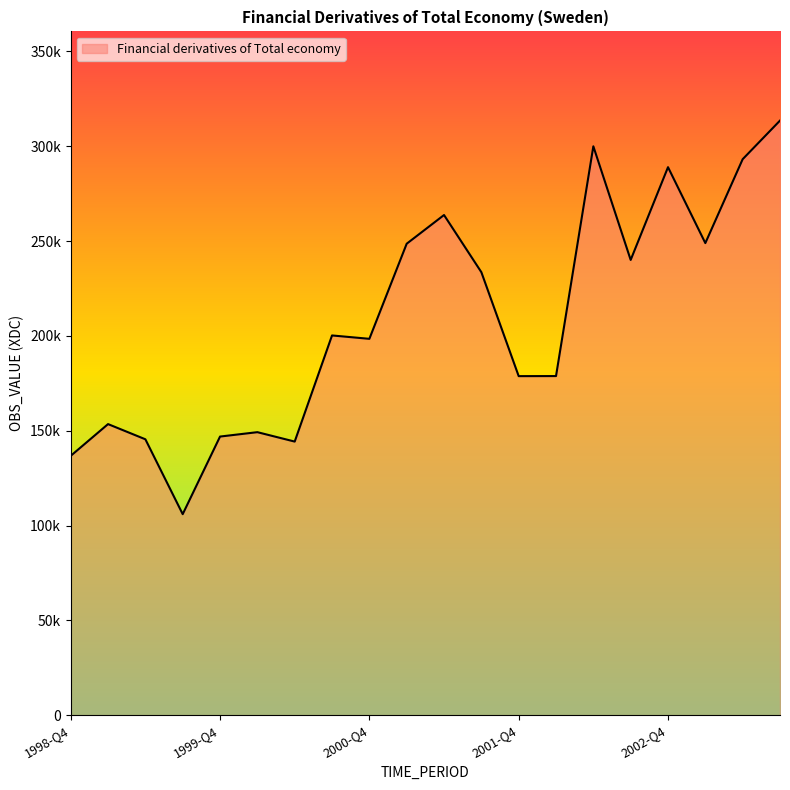

Does the chart have visible grid lines?

No